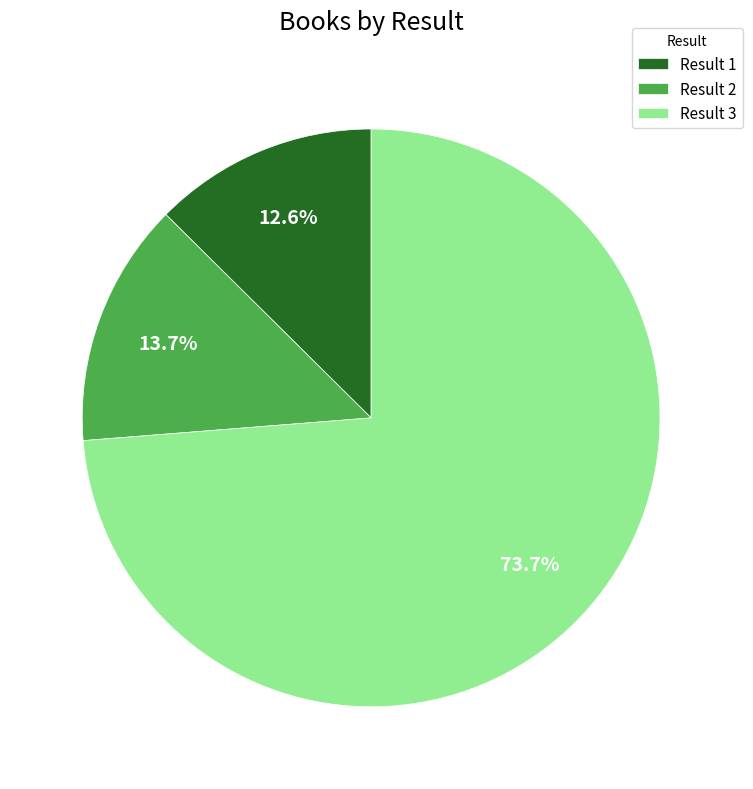

Is there any slice that represents more than half of the pie?

Yes